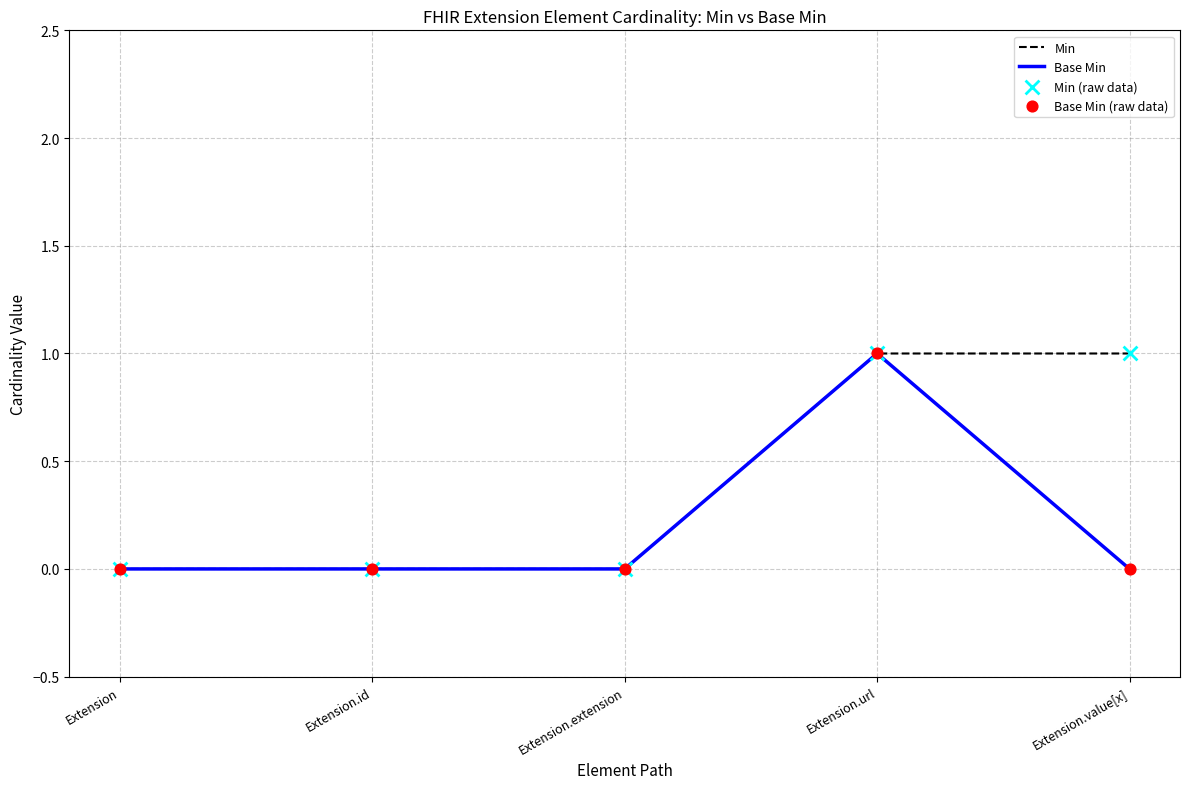

At which category is the sum across all series the highest?

Extension.url